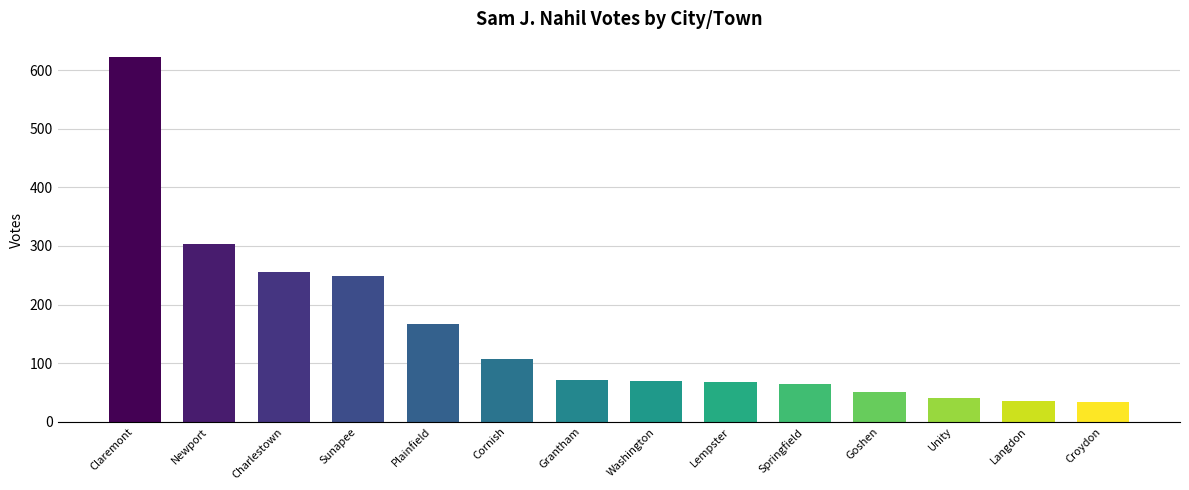

Are the bars grouped side by side (vs. stacked)?

No